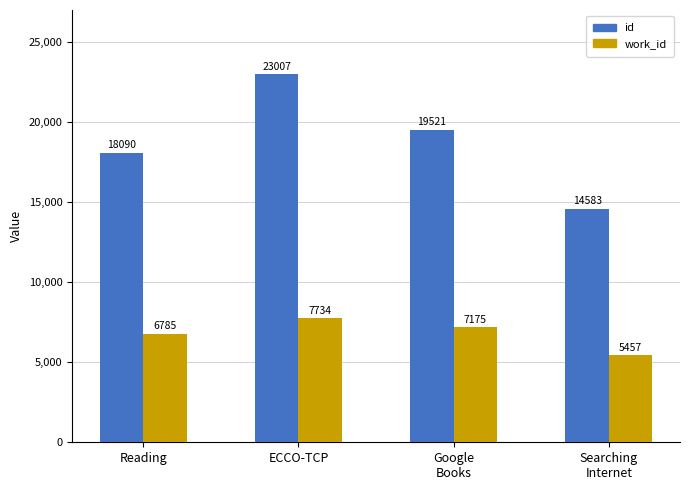

Reading left to right, list all the values displayed in this chart.

id: Reading=18090	ECCO-TCP=23007	Google
Books=19521	Searching
Internet=14583
work_id: Reading=6785	ECCO-TCP=7734	Google
Books=7175	Searching
Internet=5457